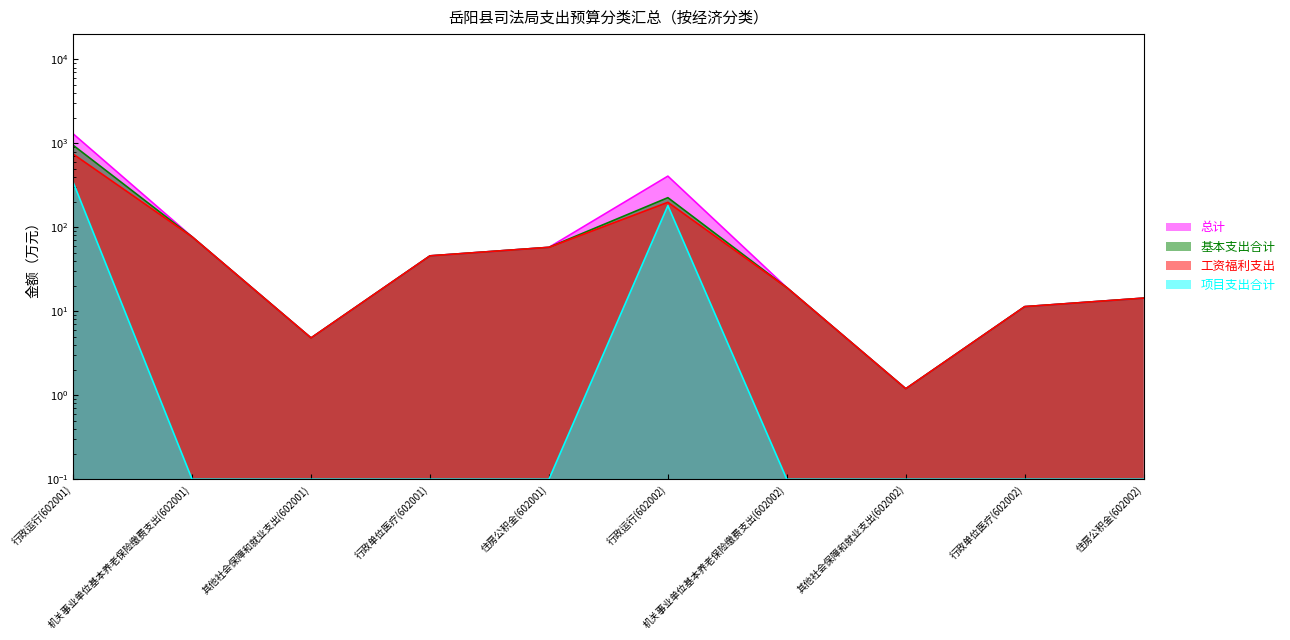

What is the label of the 10th point from the left?

住房公积金(602002)